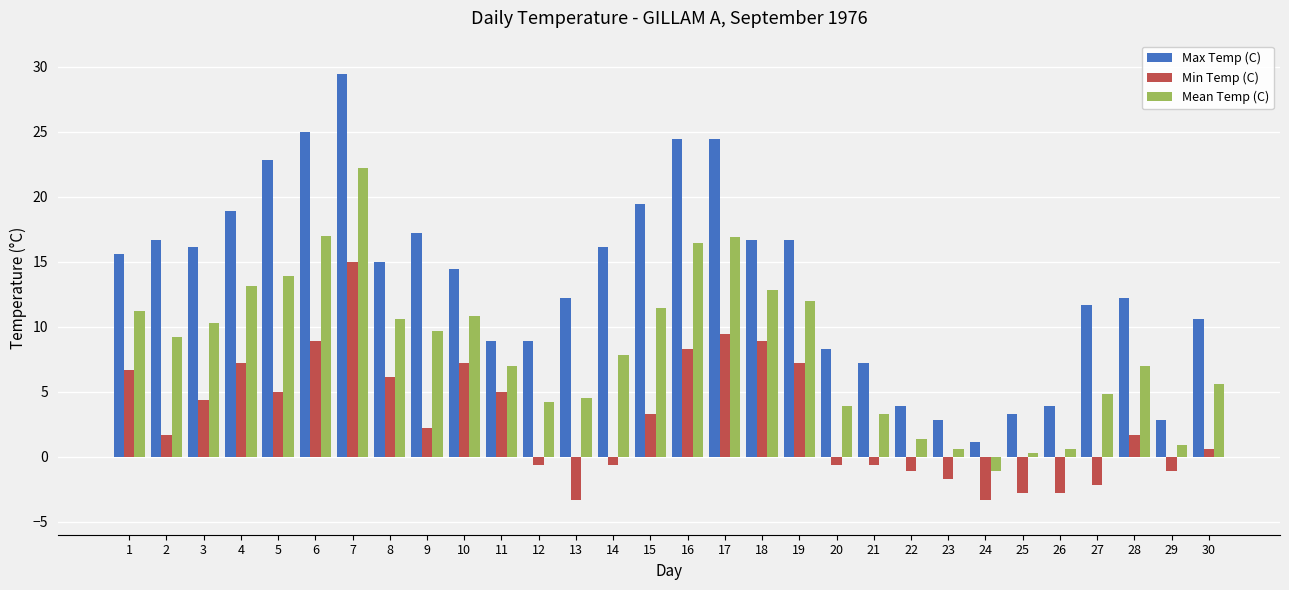

What is the difference between the maximum and minimum values in the Max Temp (C) series?

28.3